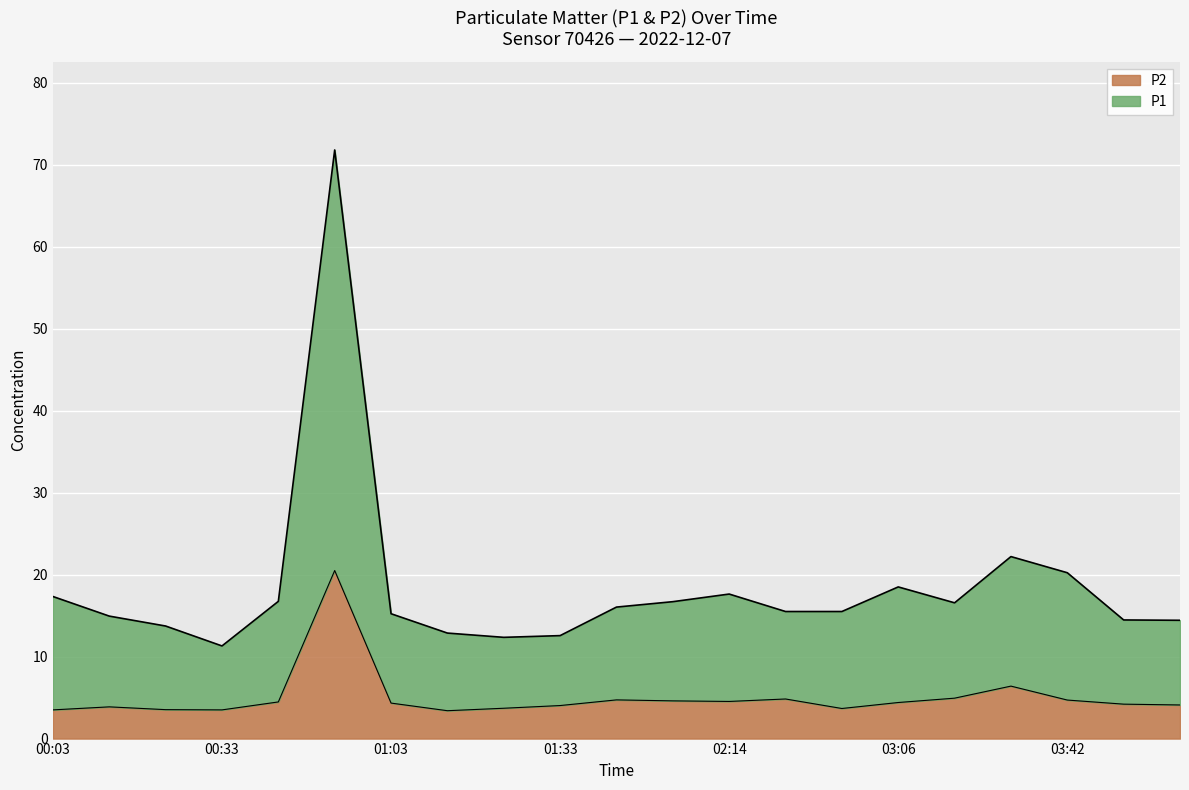

What is the difference between the maximum and minimum values in the P2 series?

17.1